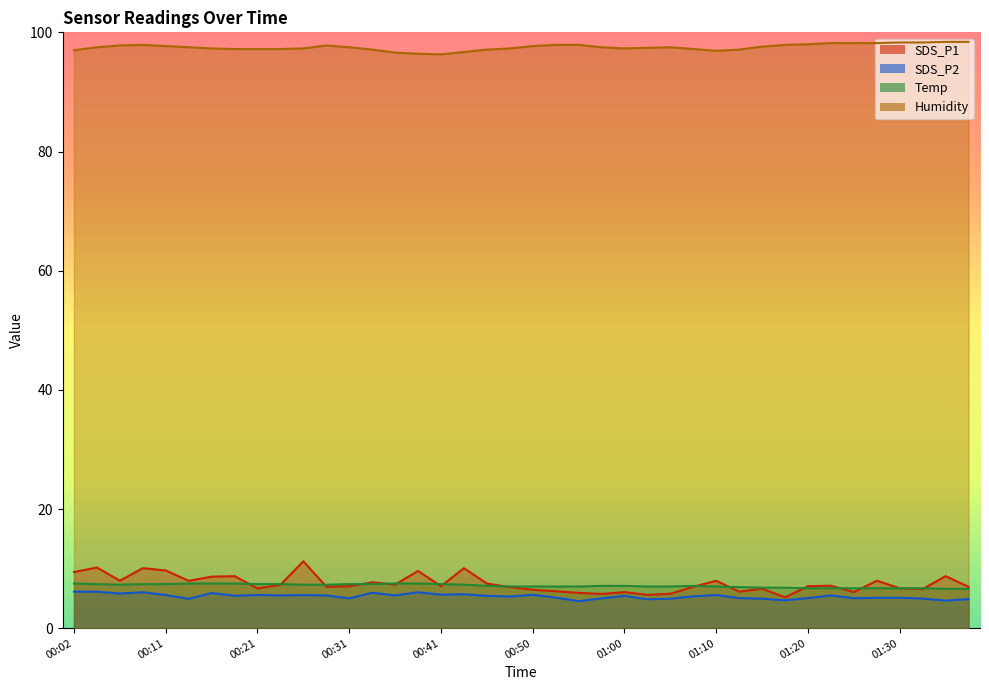

At which label is SDS_P2 closest to 5?

00:31